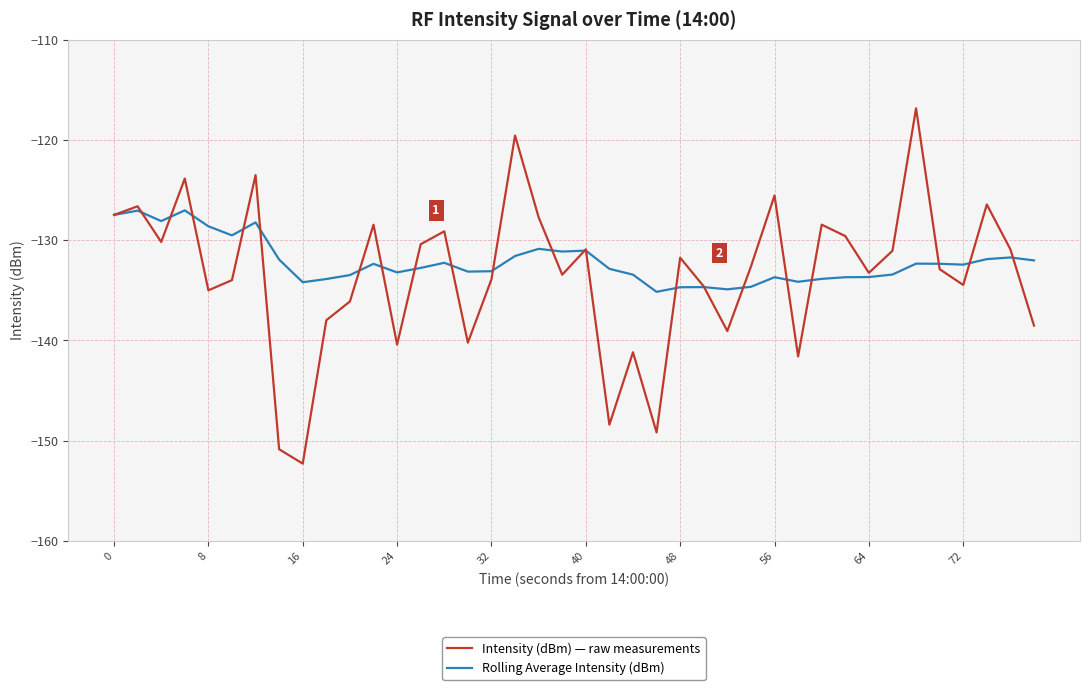

Which series has the largest range (max minus min)?

Intensity (dBm) — raw measurements